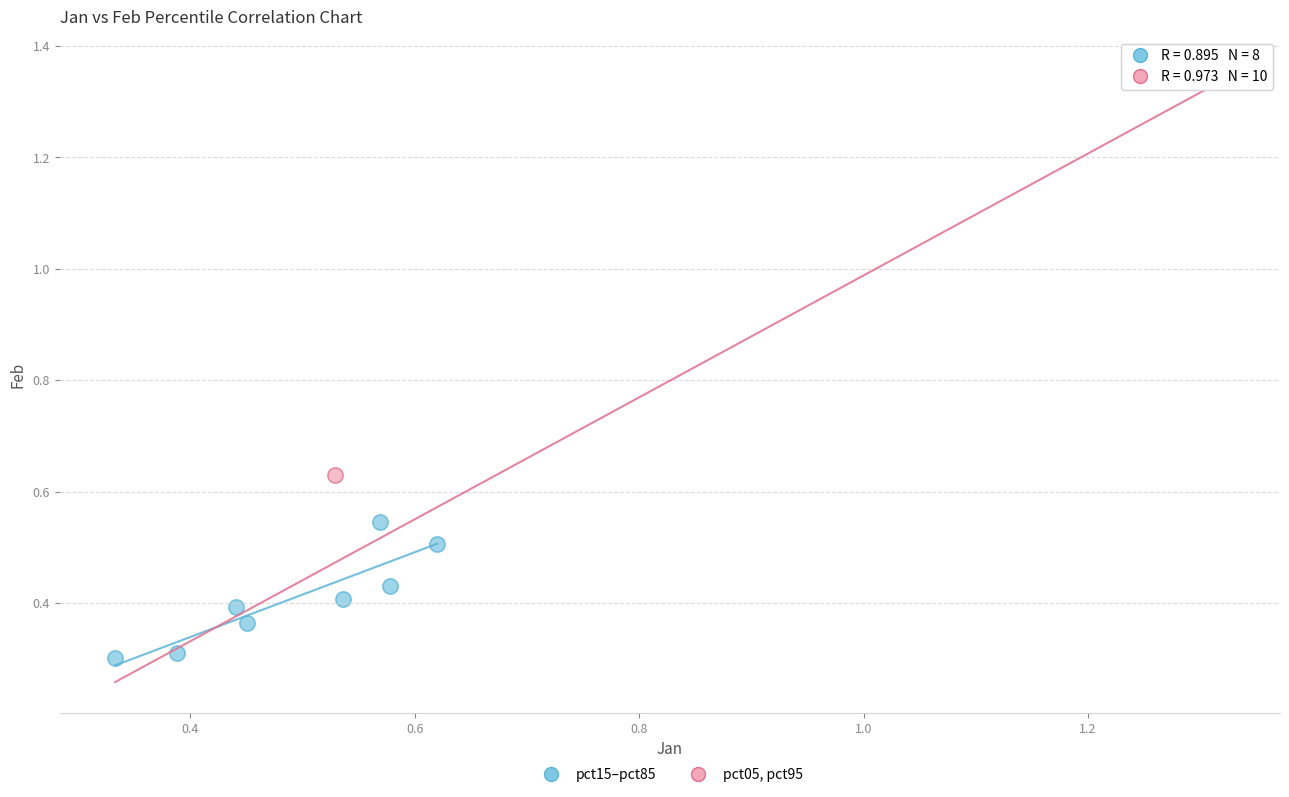

What are all the series names shown in the legend?

pct15–pct85, pct05, pct95